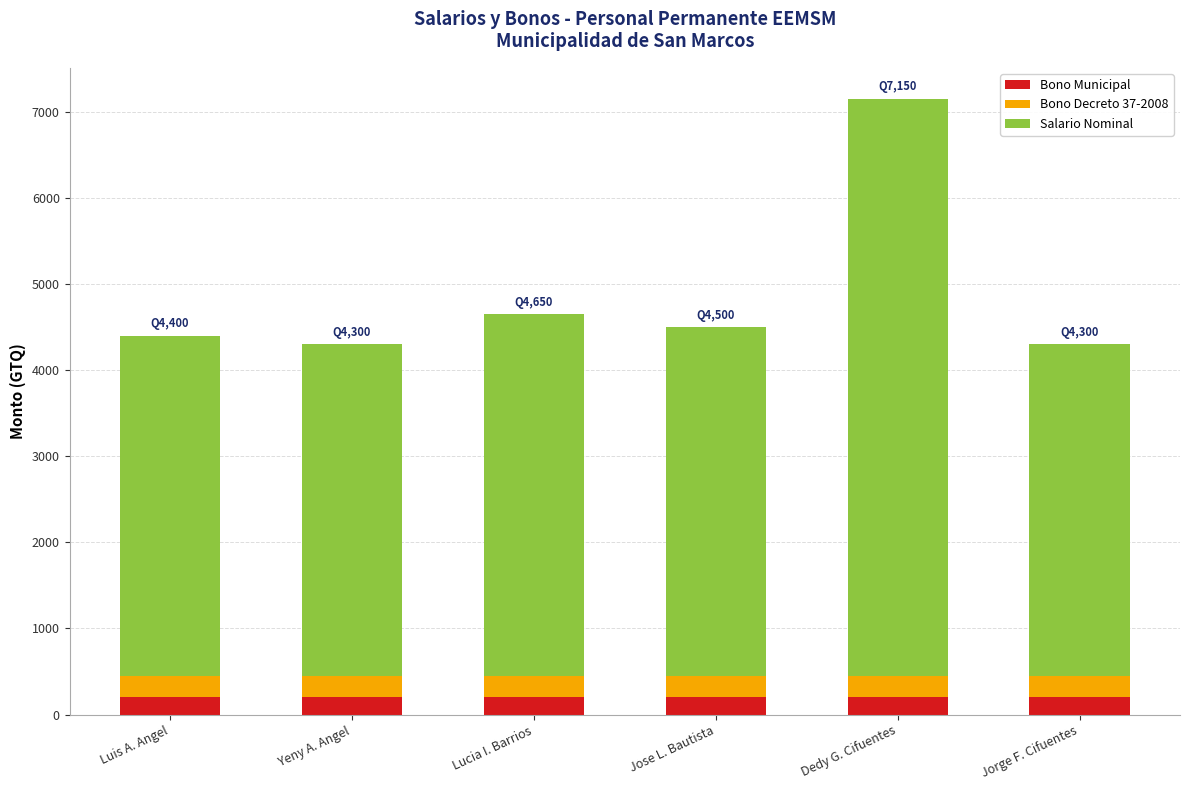

What is the total value across all series at Lucia I. Barrios?

4650